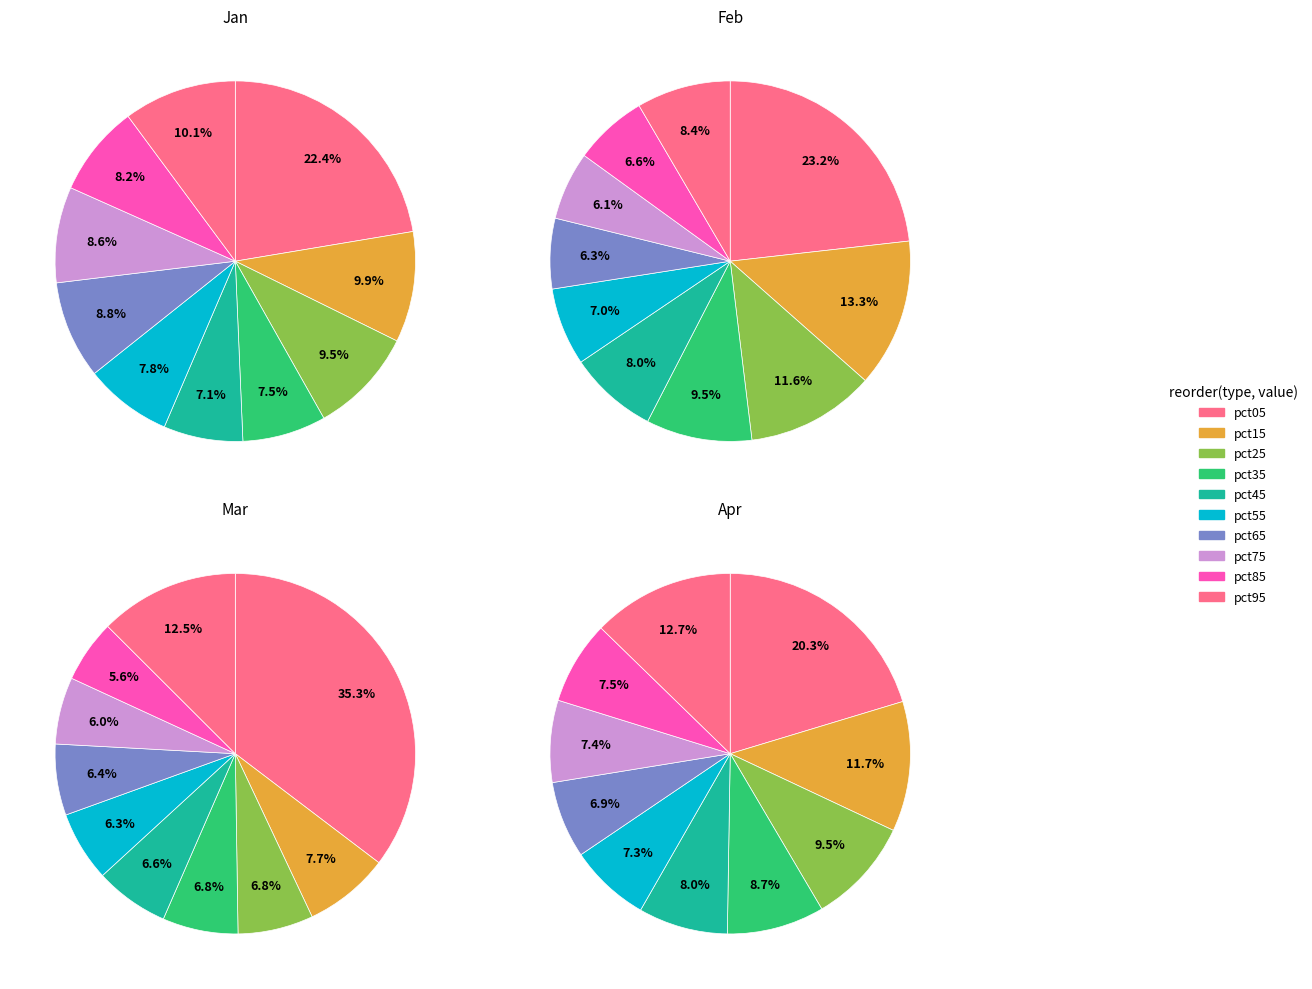

What percentage is the pct45 slice, to the nearest percent?

8%